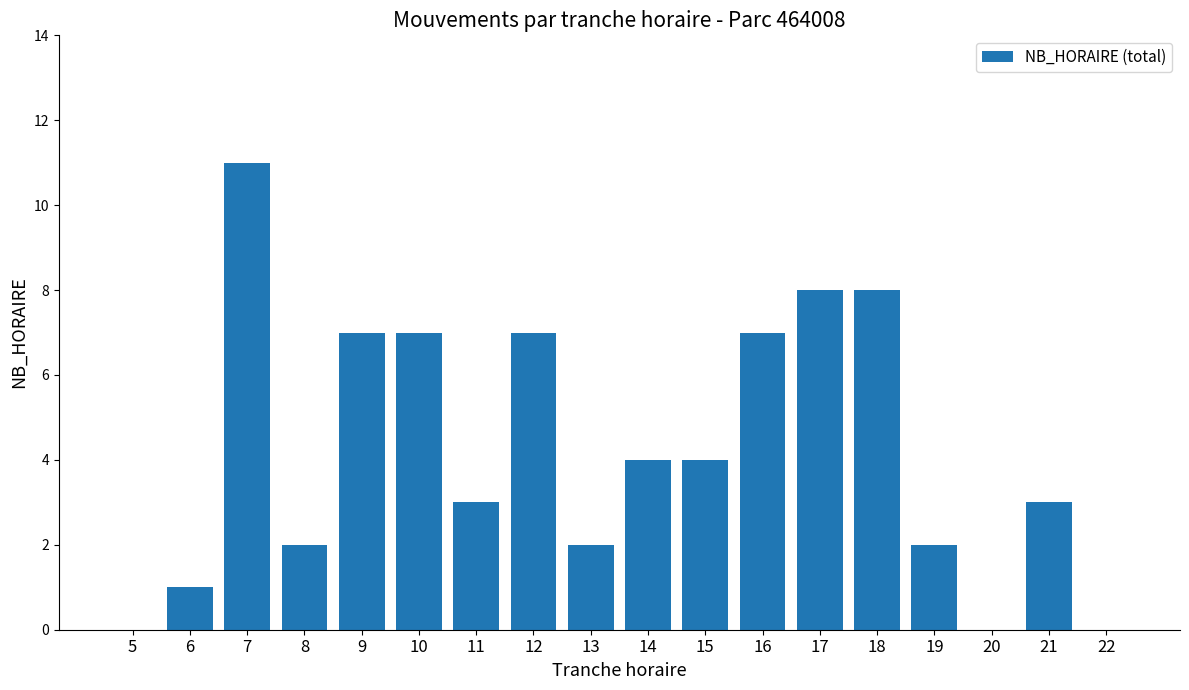

What is the difference between the values at 14 and 16?

3